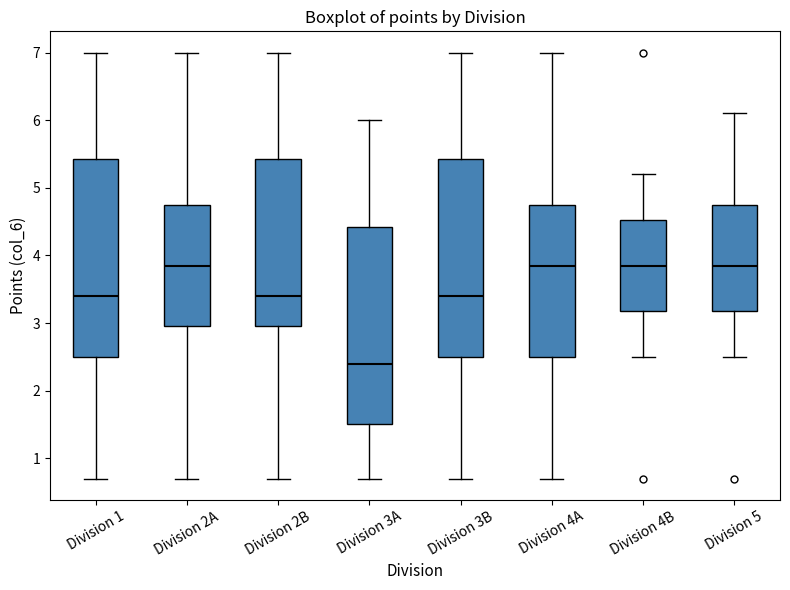

Reading left to right, transcribe this box plot: for each box, give where its median line is, the range the box spans, and where its two whiskers end, as read against the y-axis. The values are not printed on the chart, so give them approximately, as read against the axis.

Division 1: median 3.4, box 2.5 to 5.4, whiskers 0.7 to 7.0
Division 2A: median 3.9, box 3.0 to 4.8, whiskers 0.7 to 7.0
Division 2B: median 3.4, box 3.0 to 5.4, whiskers 0.7 to 7.0
Division 3A: median 2.4, box 1.5 to 4.4, whiskers 0.7 to 6.0
Division 3B: median 3.4, box 2.5 to 5.4, whiskers 0.7 to 7.0
Division 4A: median 3.9, box 2.5 to 4.8, whiskers 0.7 to 7.0
Division 4B: median 3.9, box 3.2 to 4.5, whiskers 2.5 to 5.2
Division 5: median 3.9, box 3.2 to 4.8, whiskers 2.5 to 6.1